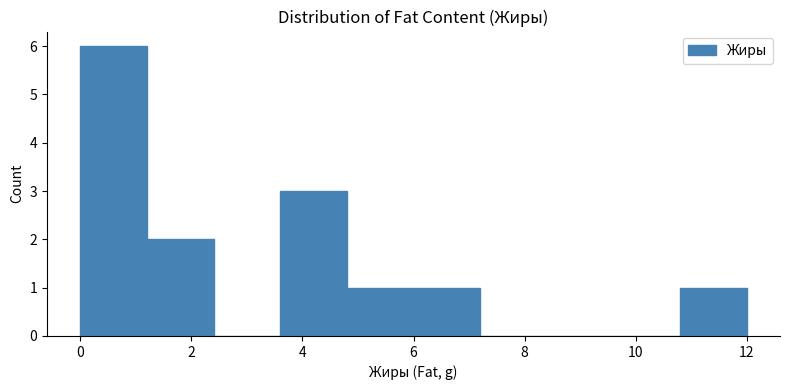

Over which range of the x-axis is the bar tallest?

0.0 to 1.2